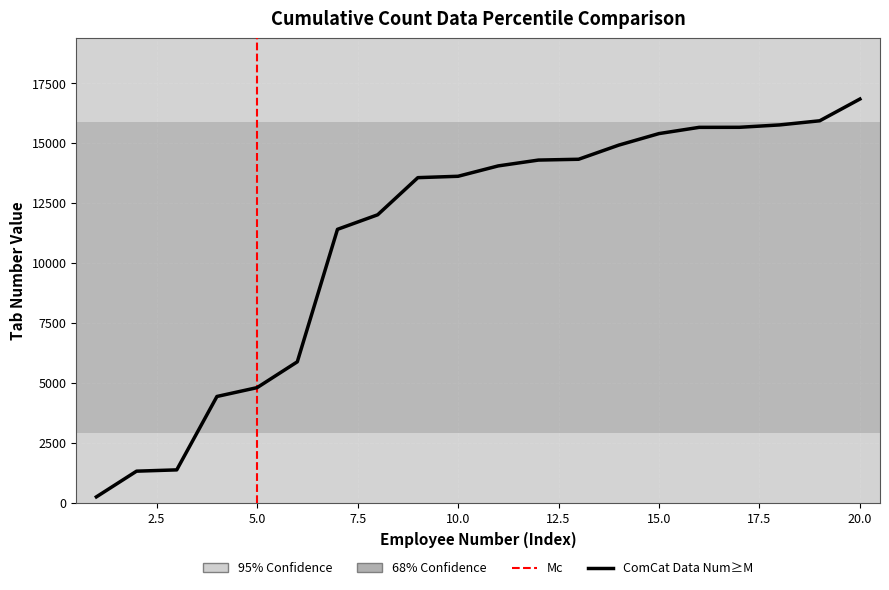

What is the sum of the values at 5 and 10?

18416